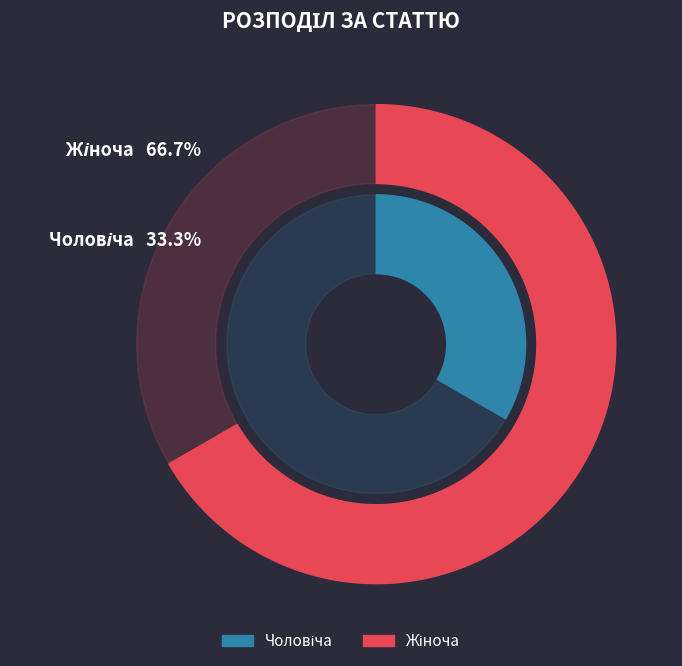

Which slice is the largest?

Жіноча